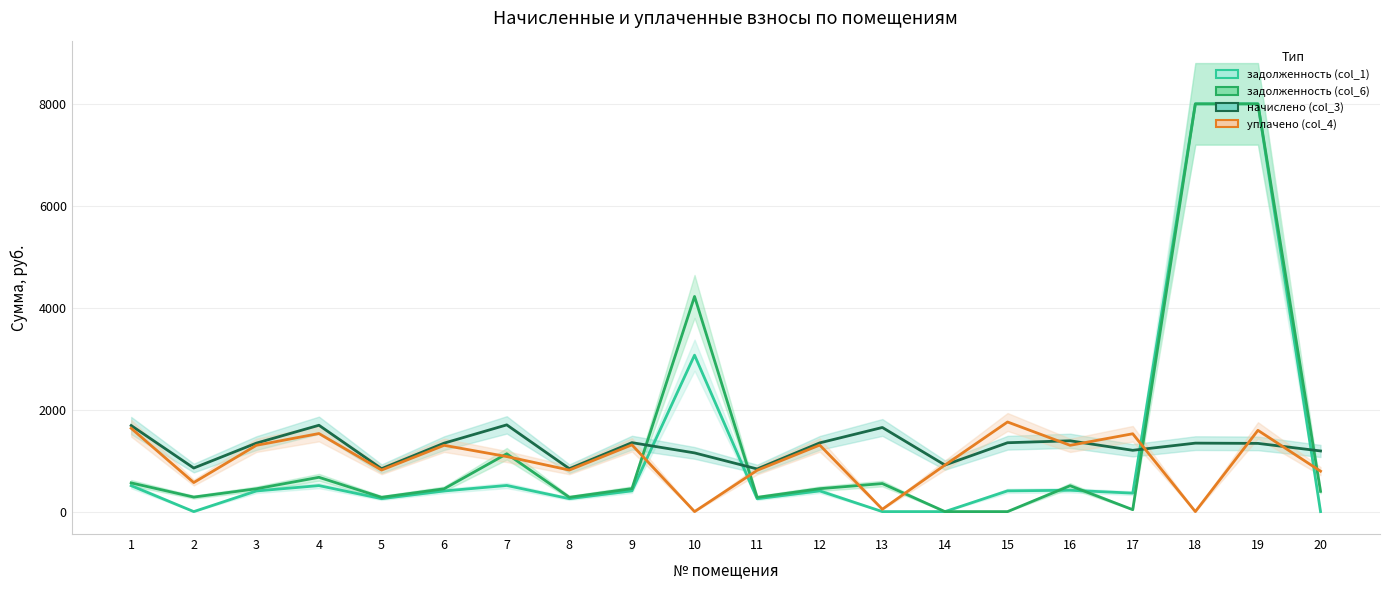

Rank the series by their average value, from lowest to highest.

уплачено (col_4), задолженность (col_1), начислено (col_3), задолженность (col_6)